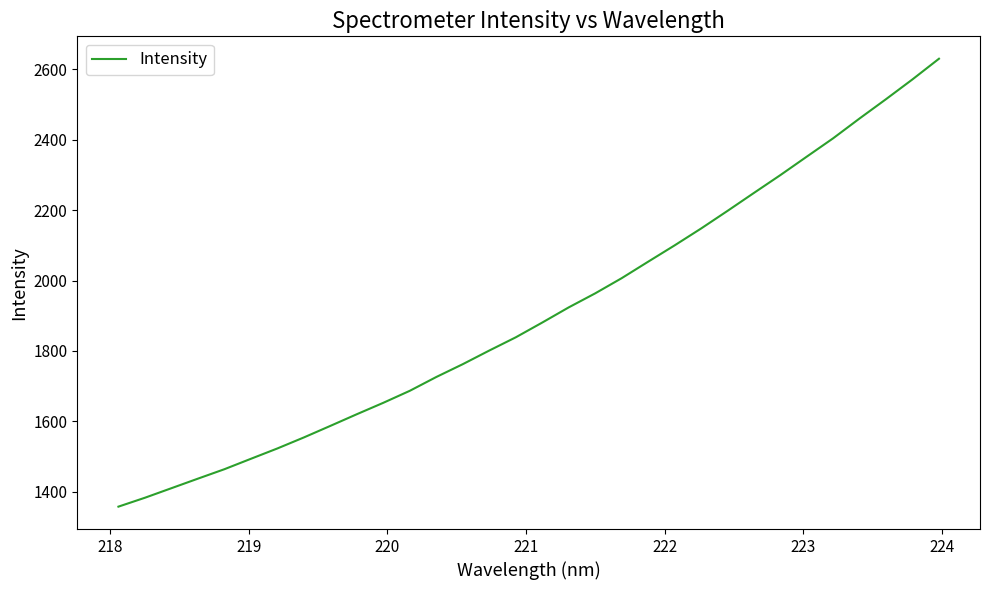

What is the smallest value displayed?

1357.8